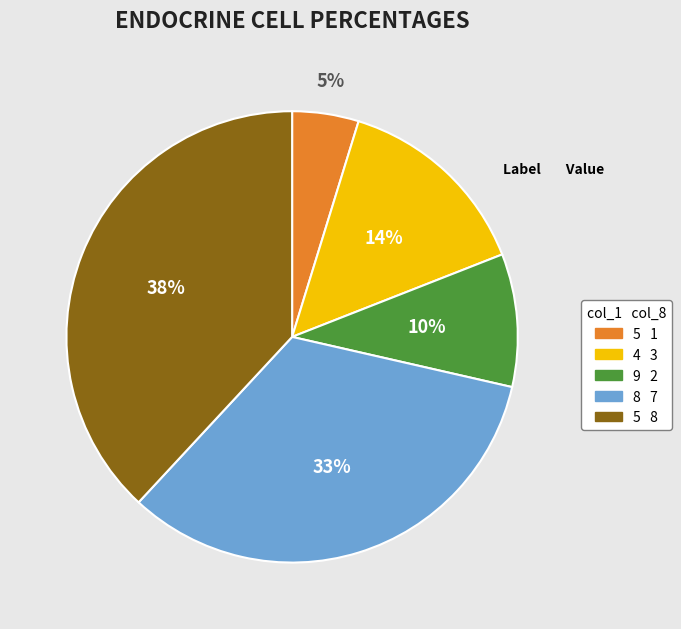

To the nearest percent, what is the difference between the largest and smallest slice percentages?

33%